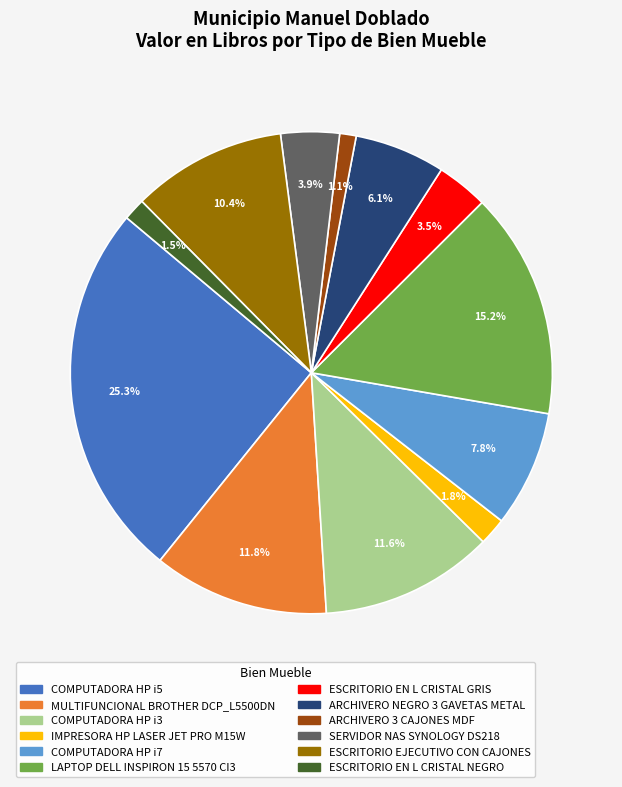

True or false: ESCRITORIO EJECUTIVO CON CAJONES accounts for 10% of the total.

True